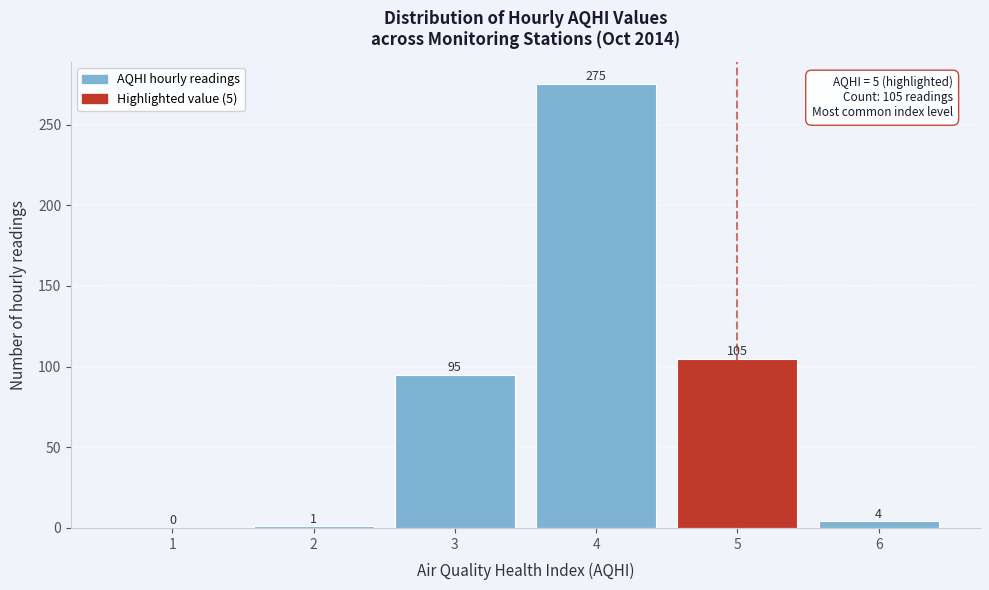

Reading left to right, transcribe all the data shown in this chart.

1=0	2=1	3=95	4=275	5=105	6=4